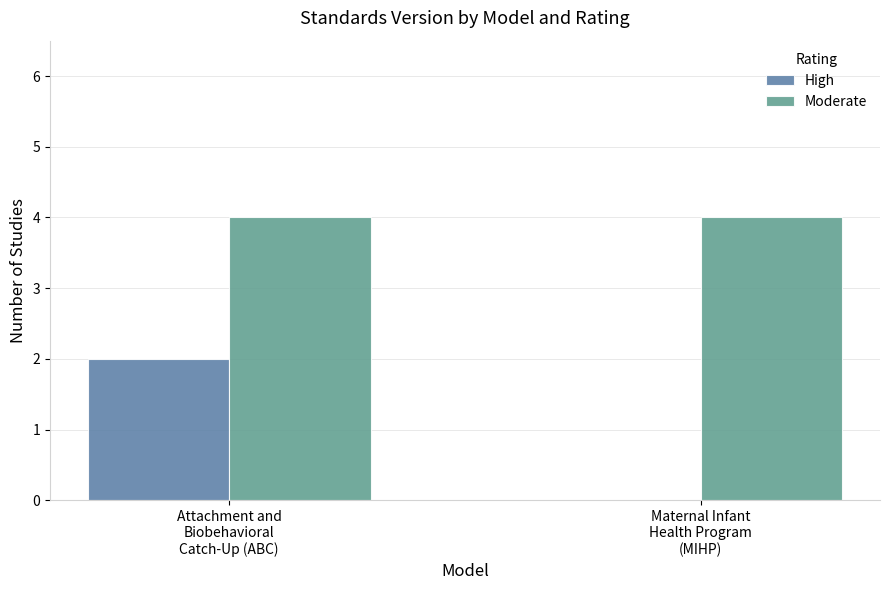

What are all the series names shown in the legend?

High, Moderate